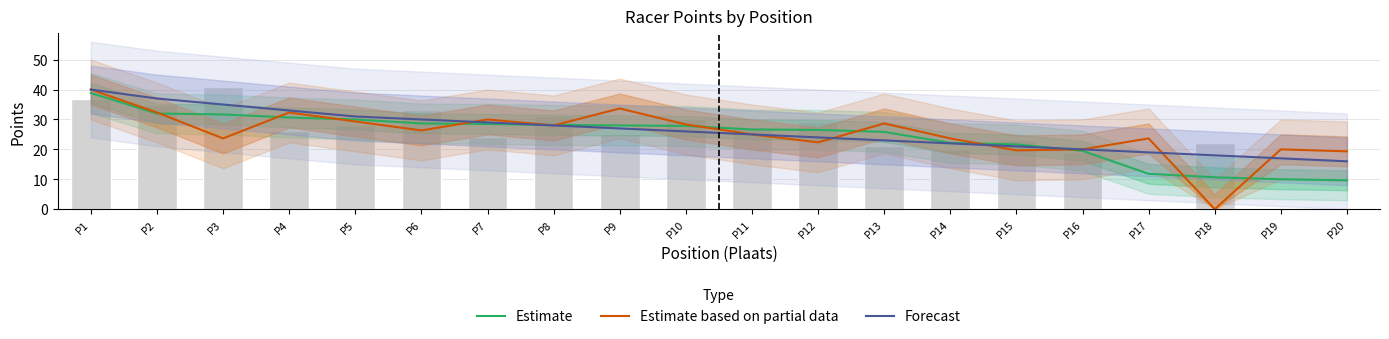

What is the value of the Estimate based on partial data bar at the 7th from the left?

30.0